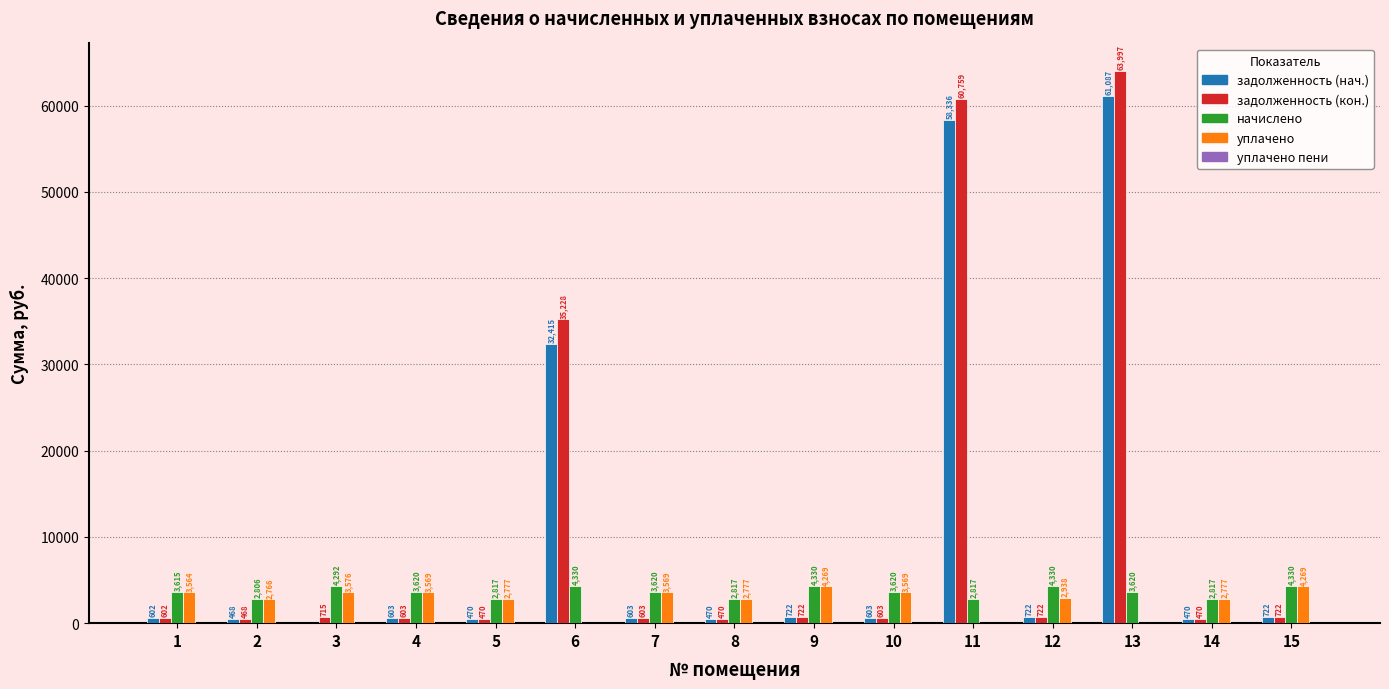

Which label corresponds to the largest value in the chart?

13